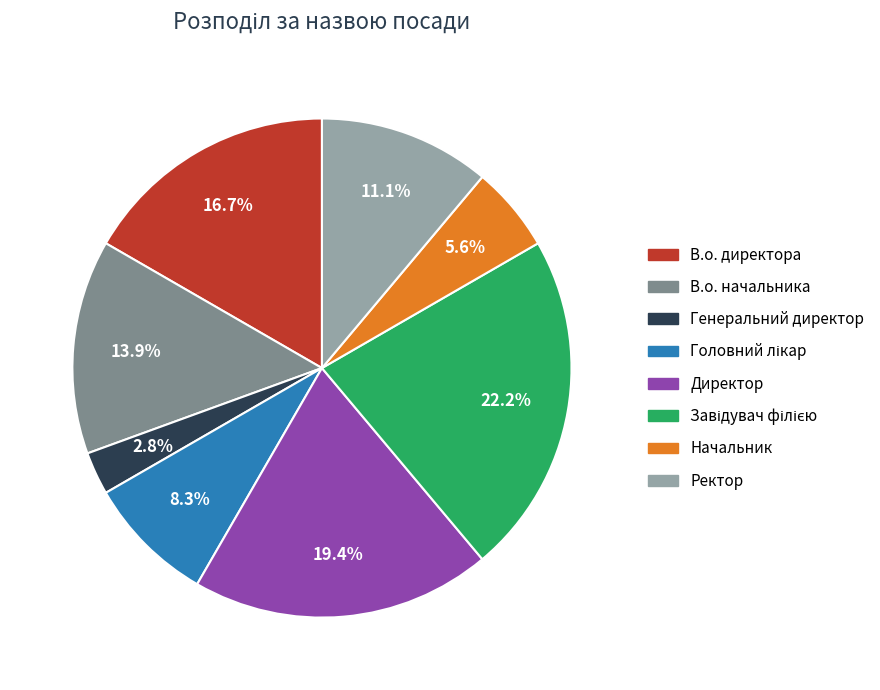

Count the number of slices in the pie.

8